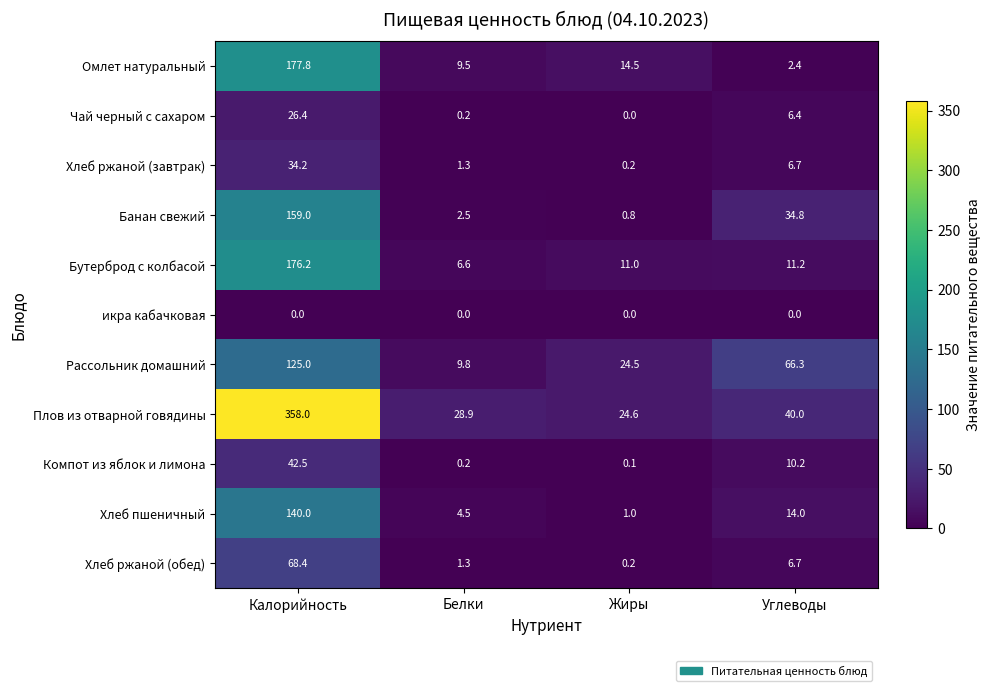

What is the sum of the Чай черный с сахаром values at Жиры and Калорийность?

26.4